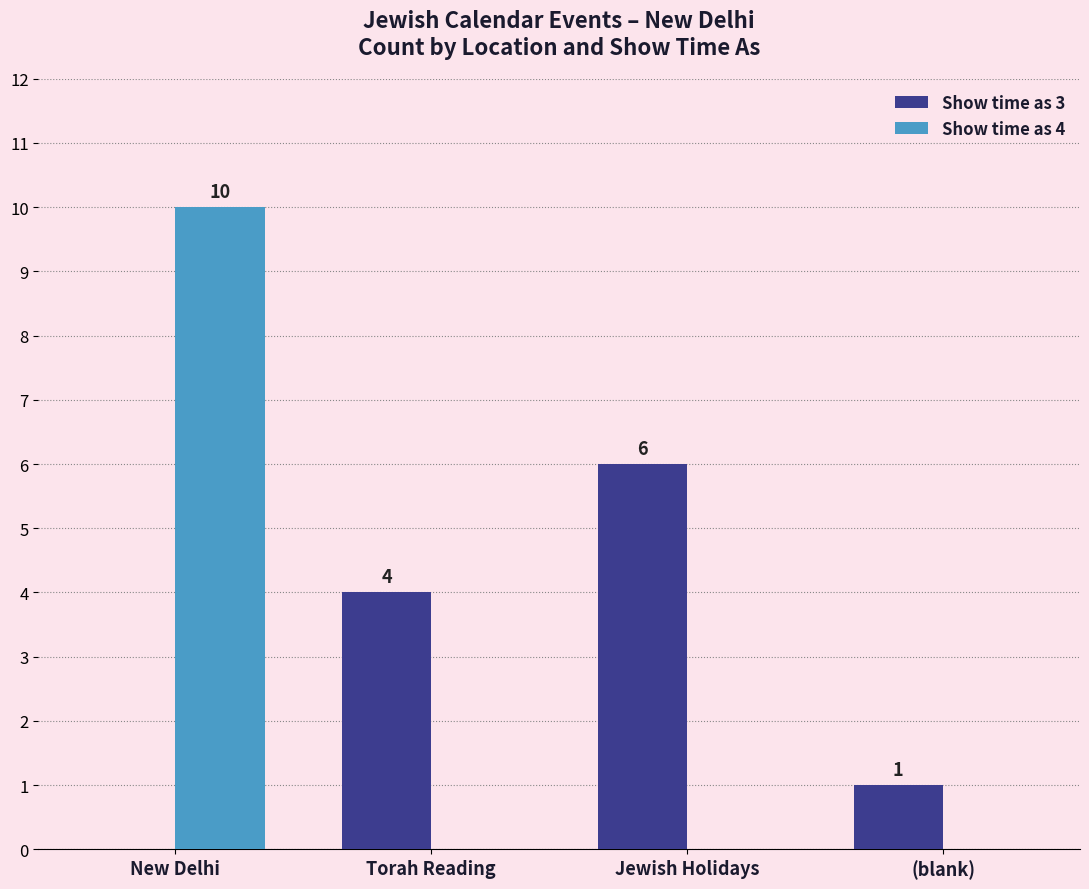

What is the difference between the Show time as 4 values at New Delhi and (blank)?

10